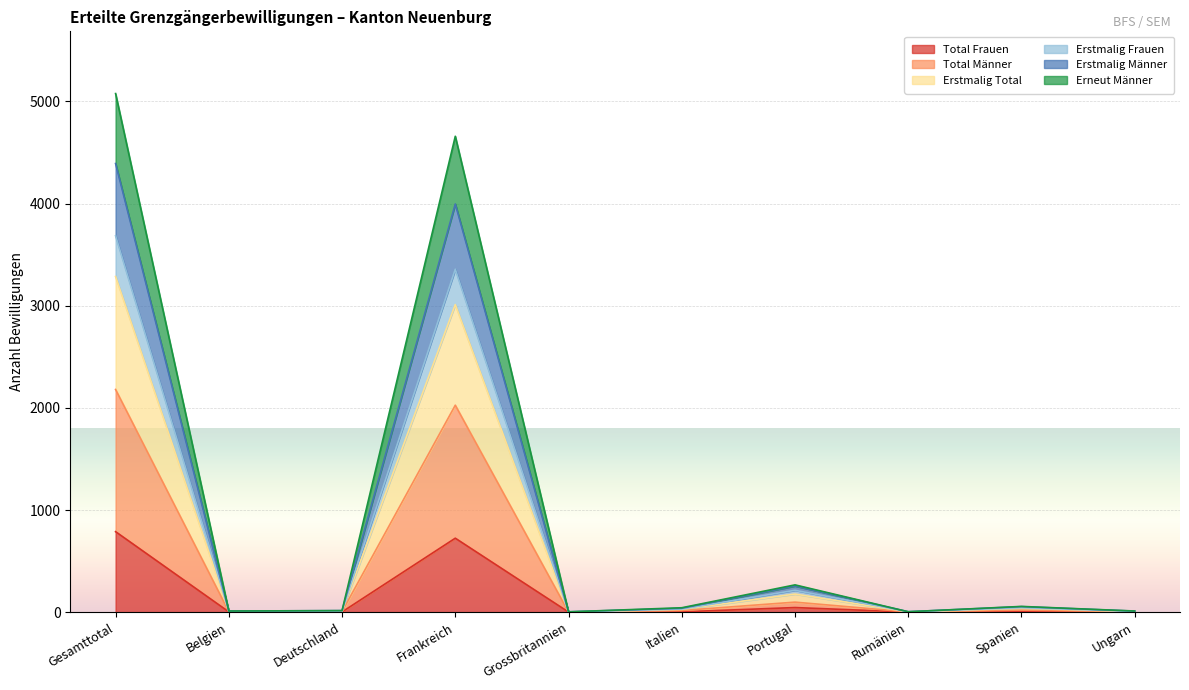

What is the maximum value for Total Frauen?

788